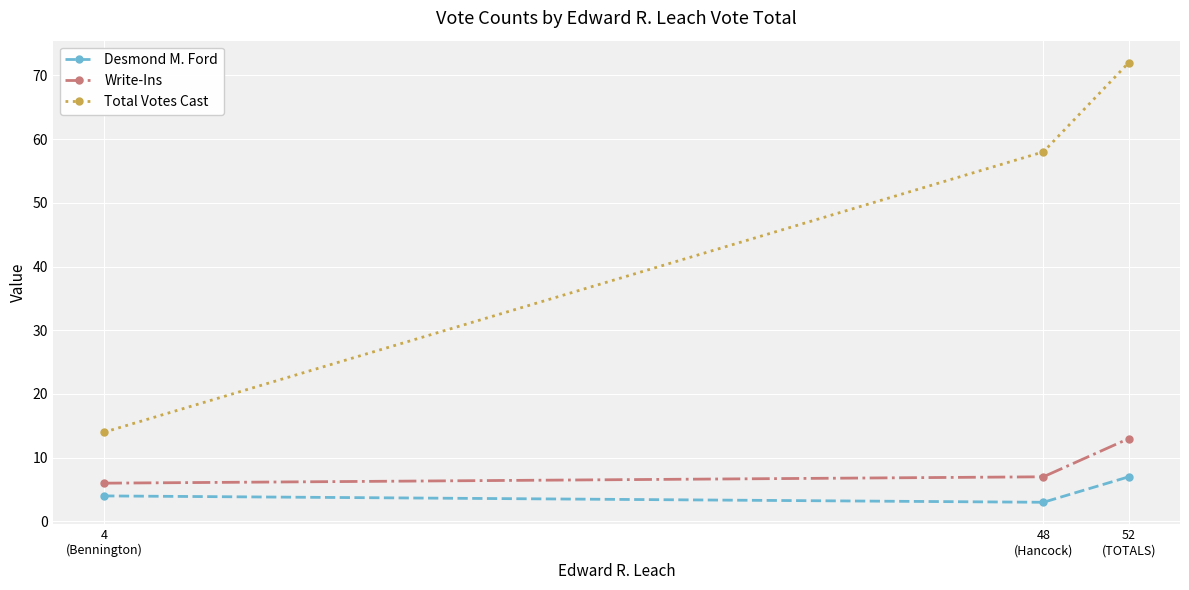

Count the Write-Ins values in the range 6 to 13.

3